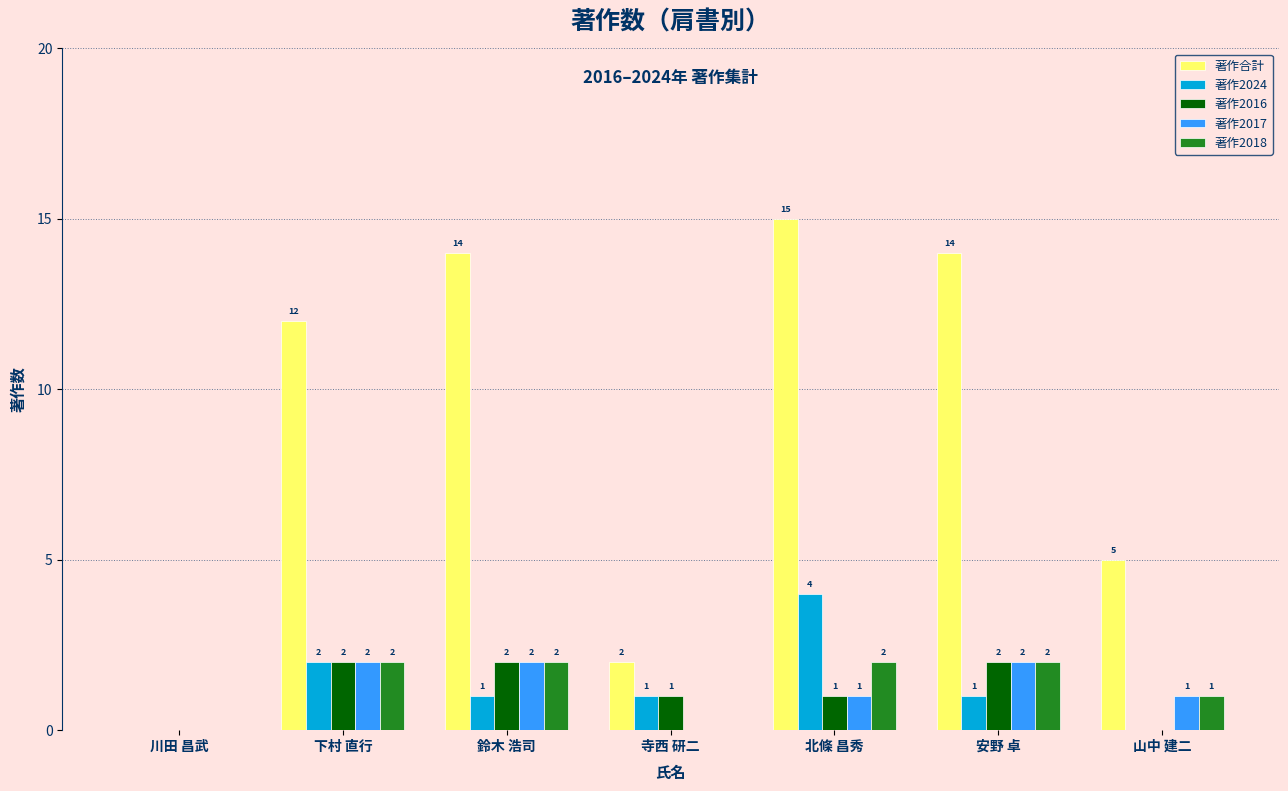

How many categories are shown in the chart?

7